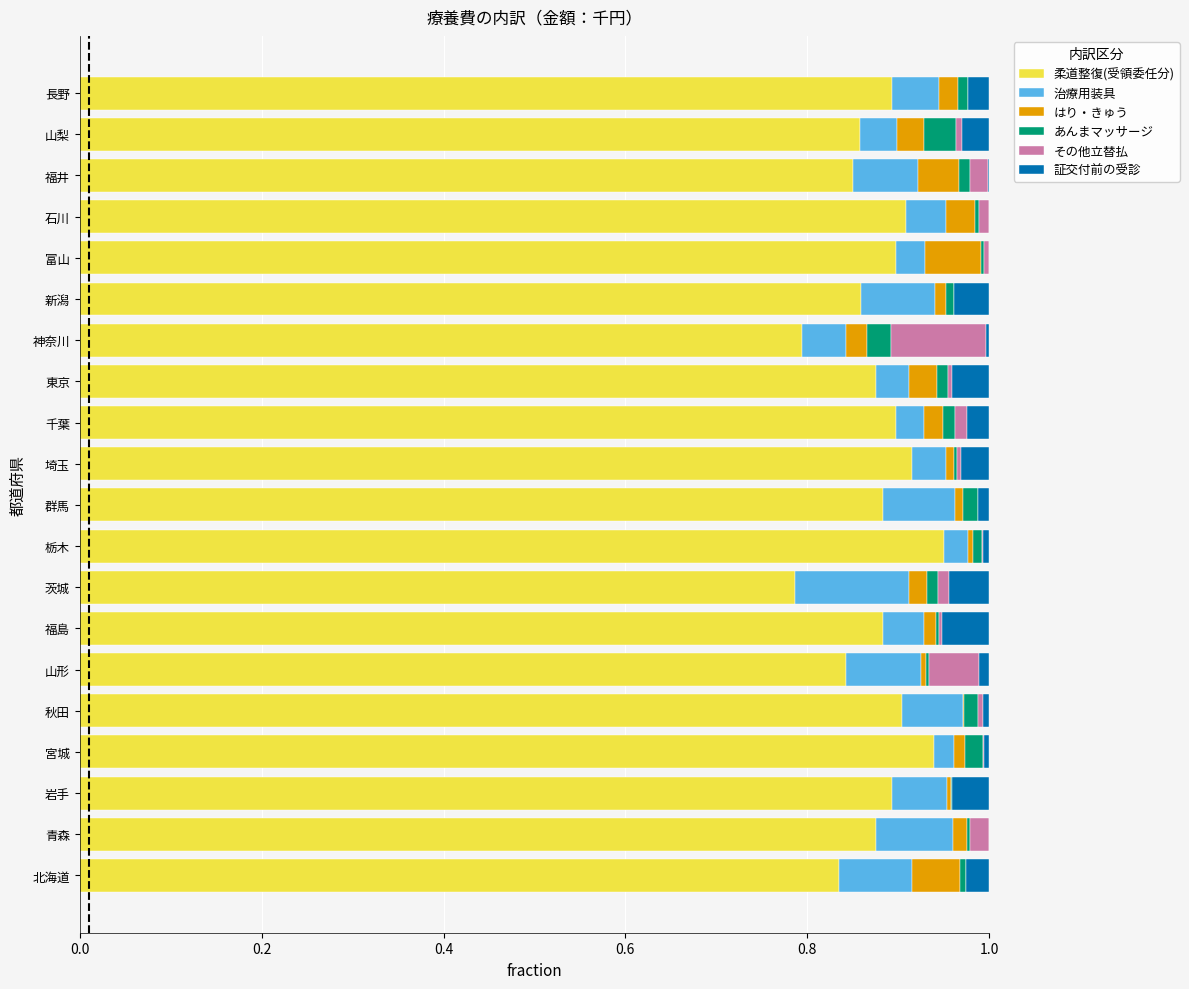

What is the sum of all 柔道整復(受領委任分) values?

17.5